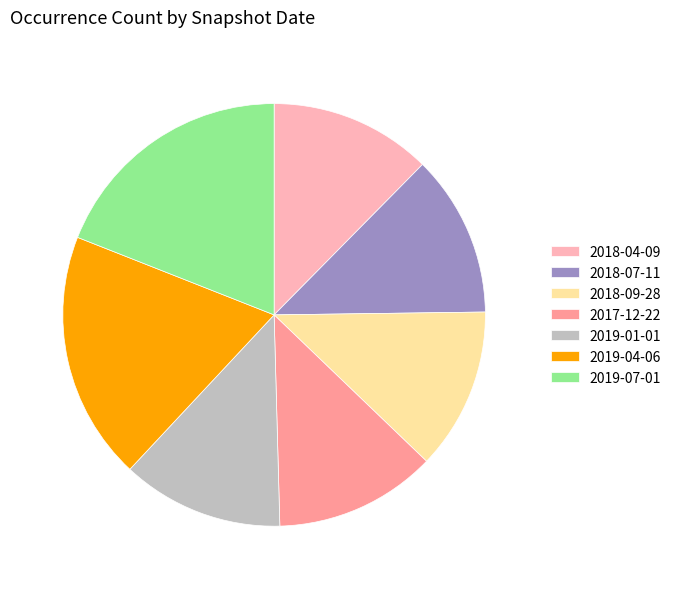

Is there a majority slice in this chart?

No